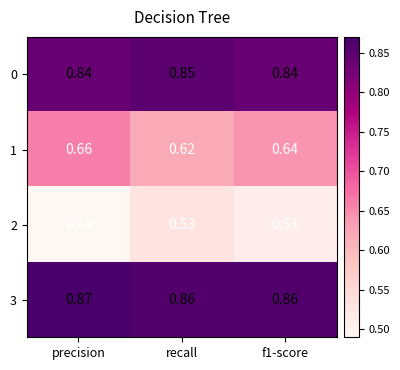

At which label does 0 reach its peak?

recall